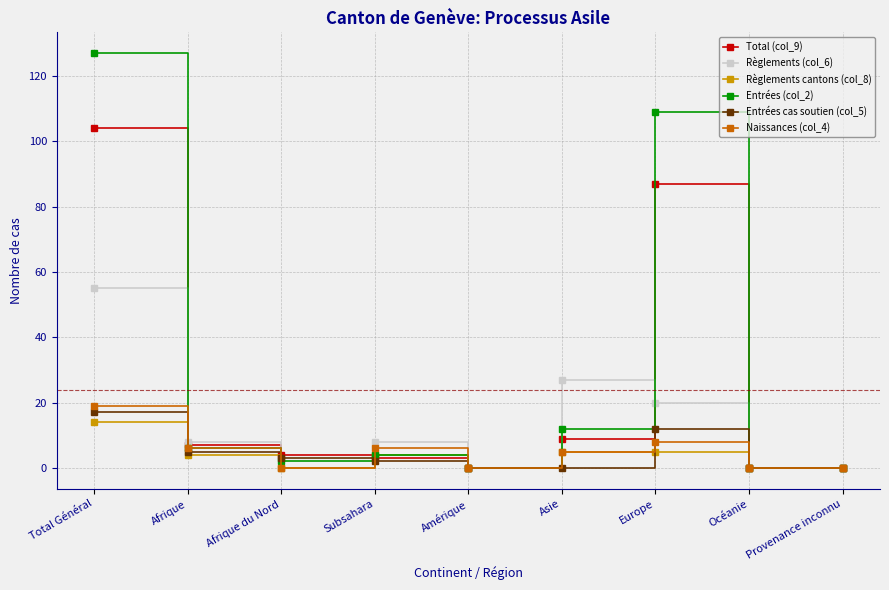

The Règlements (col_6) series shows 0 at Océanie. True or false?

True